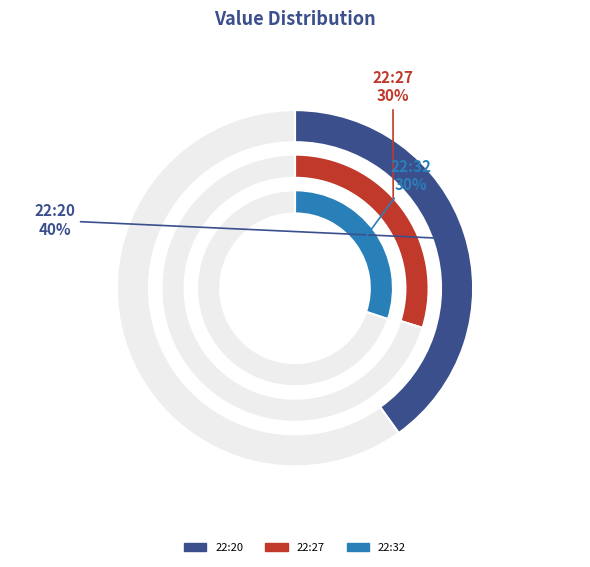

Is it true that 22:22 is 17% of the pie?

False